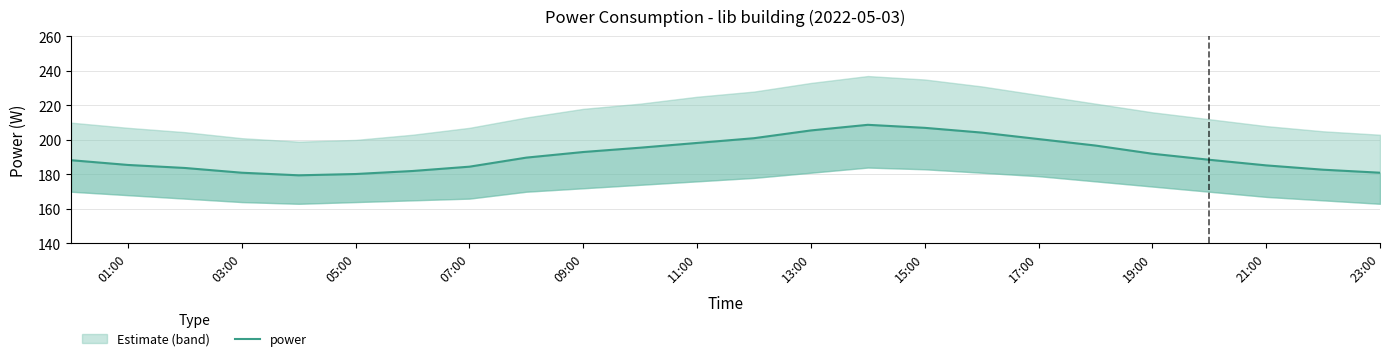

Reading left to right, transcribe all the data shown in this chart.

188.2	185.5	183.8	181.0	179.5	180.2	182.0	184.5	189.8	193.0	195.5	198.2	201.0	205.5	208.8	207.0	204.2	200.5	196.8	192.0	188.5	185.2	182.8	181.0